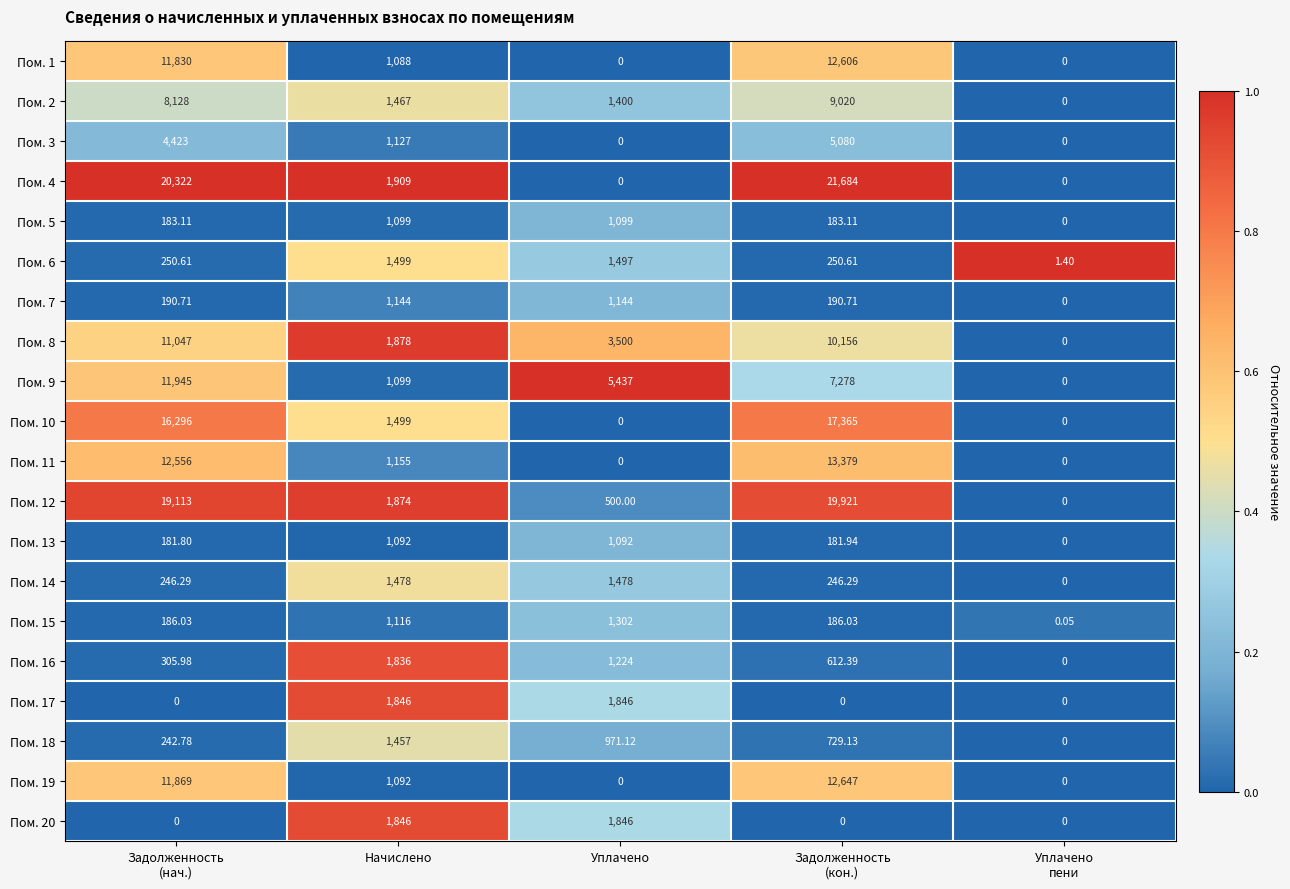

At which label does Пом. 15 reach its peak?

Уплачено